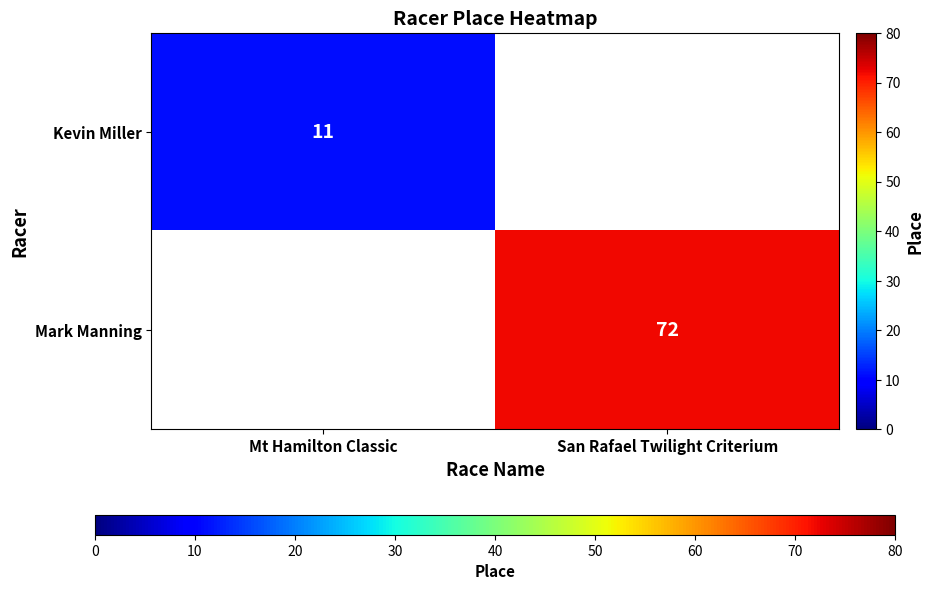

Count the number of categories in the chart.

2